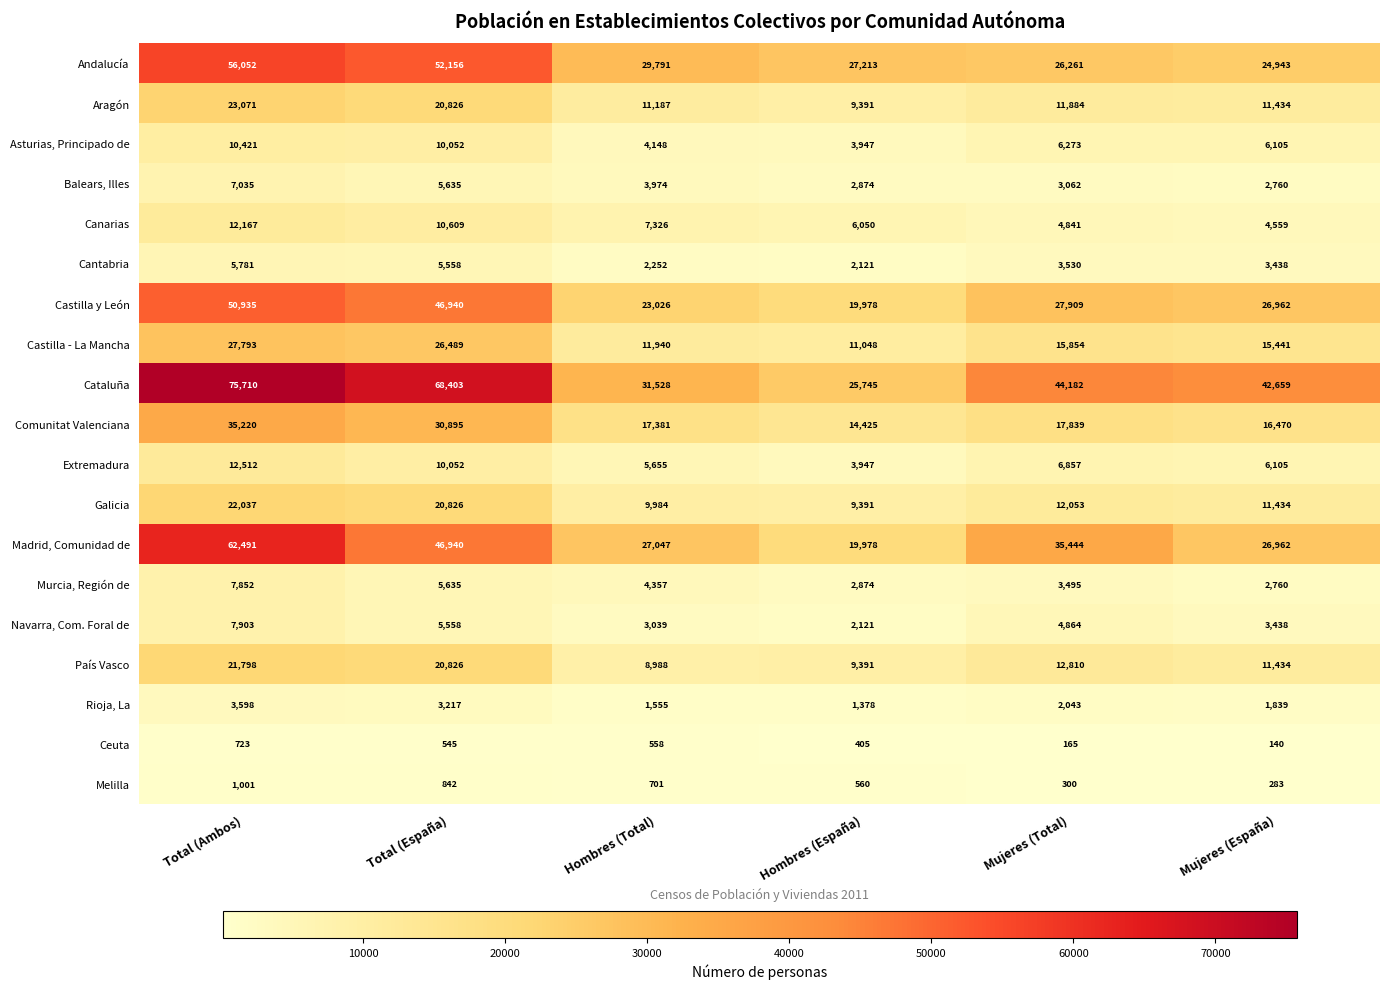

Which label corresponds to the largest value in the chart?

Total (Ambos)